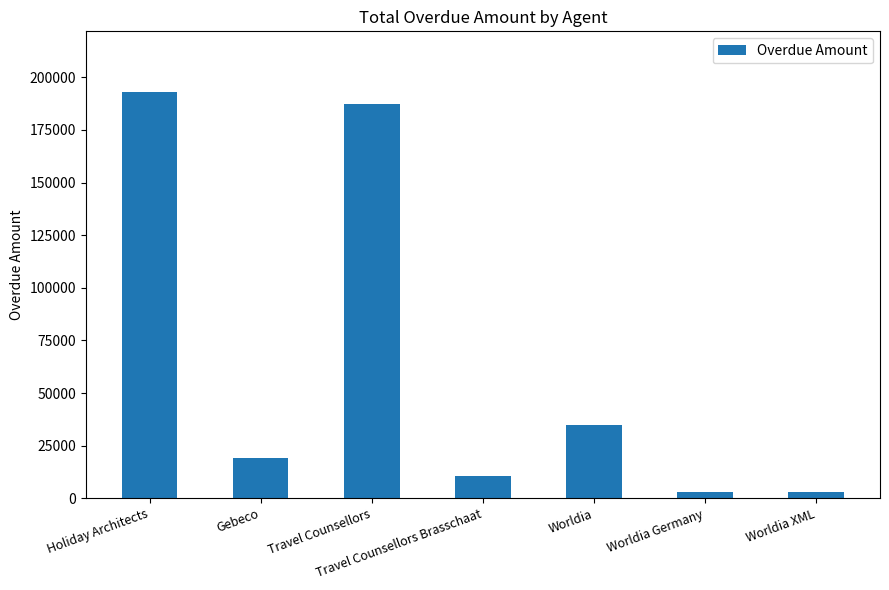

Where is the data nearest to the value 97890?

Worldia